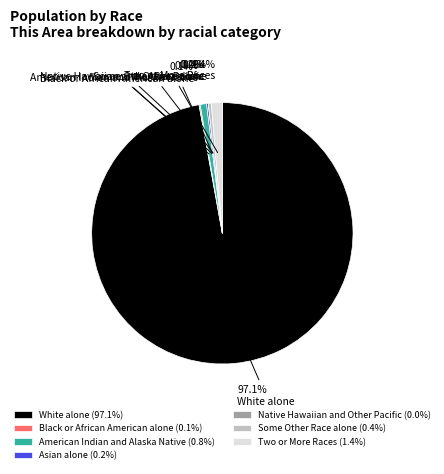

Is there a majority slice in this chart?

Yes